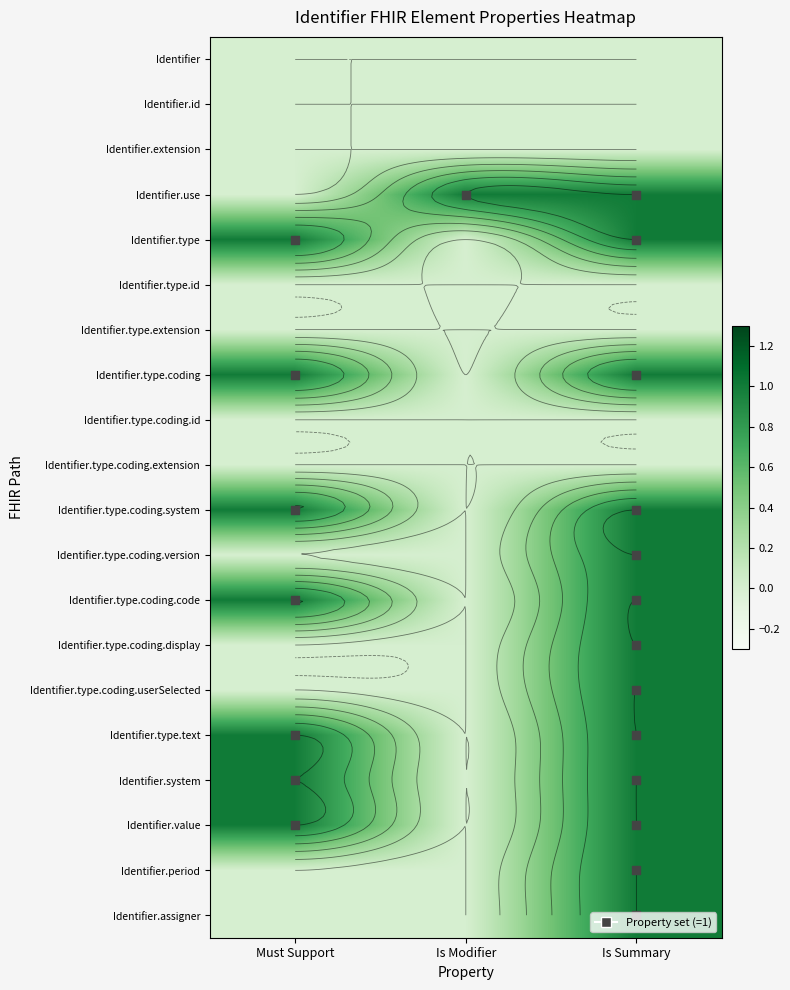

True or false: Identifier.type.coding.version has a value of 0 at Is Modifier.

False